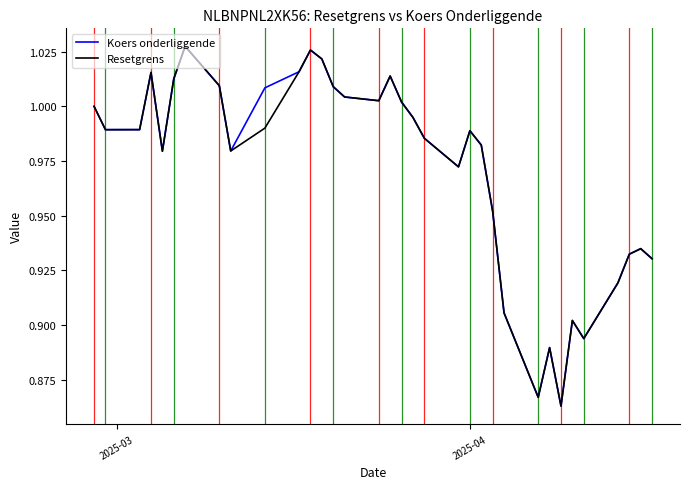

Which series has the largest range (max minus min)?

Koers onderliggende